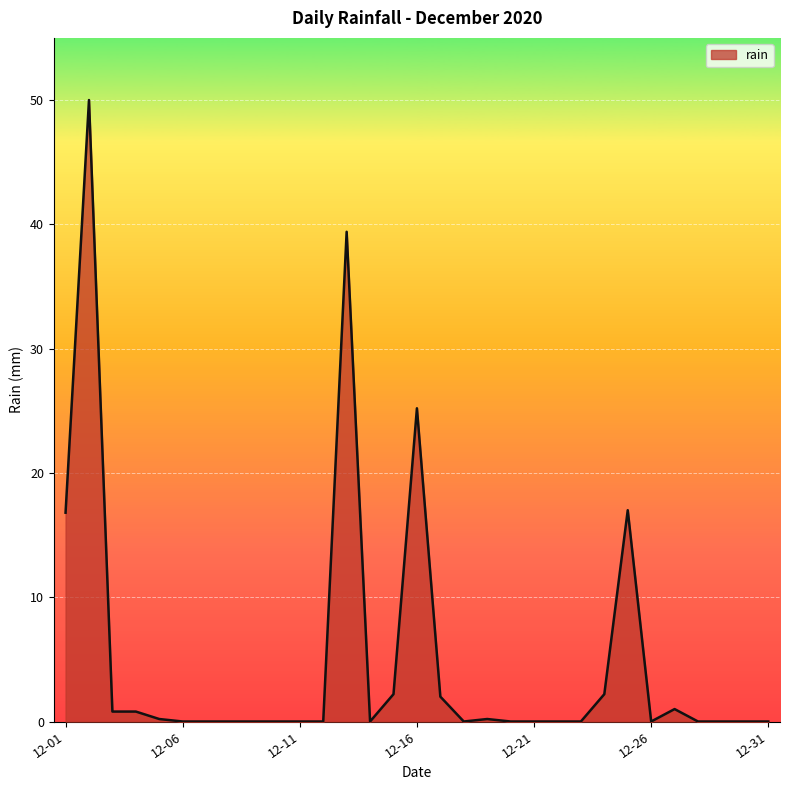

What is the maximum value shown in the chart?

50.0